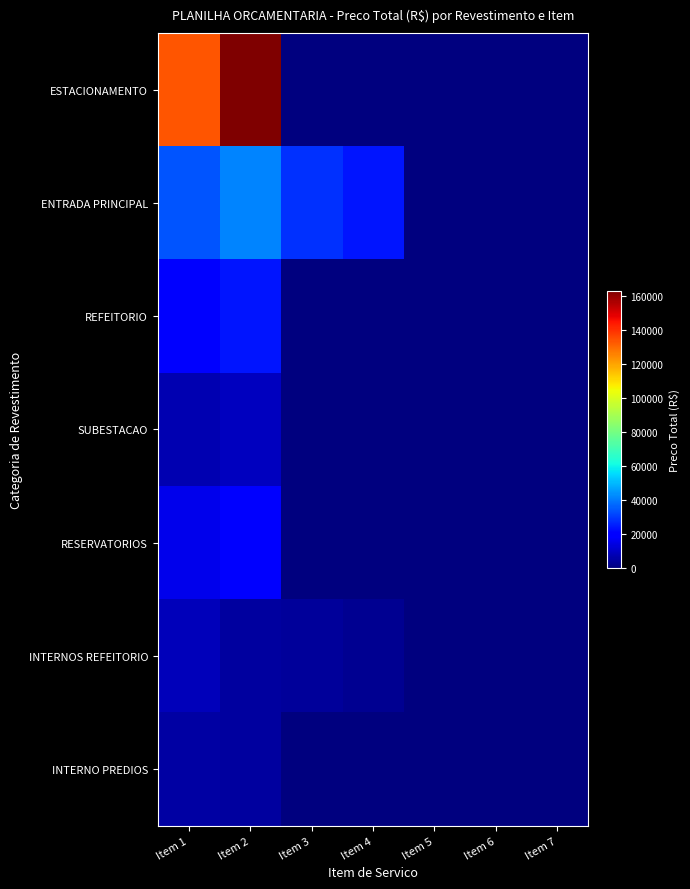

At how many categories does at least one series exceed 64078?

2